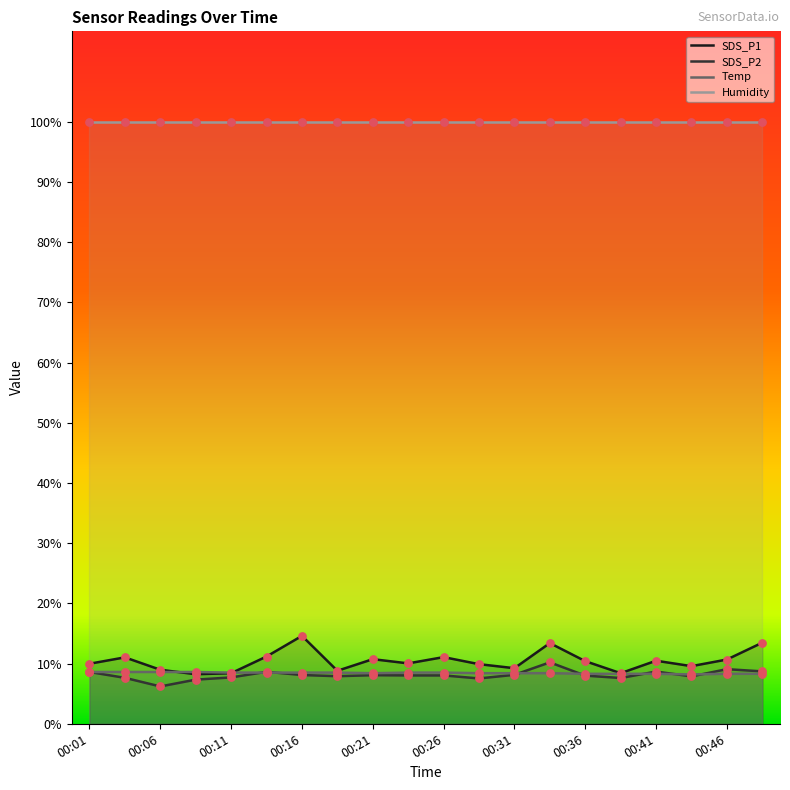

What is the total value across all series at 00:46?

127.9